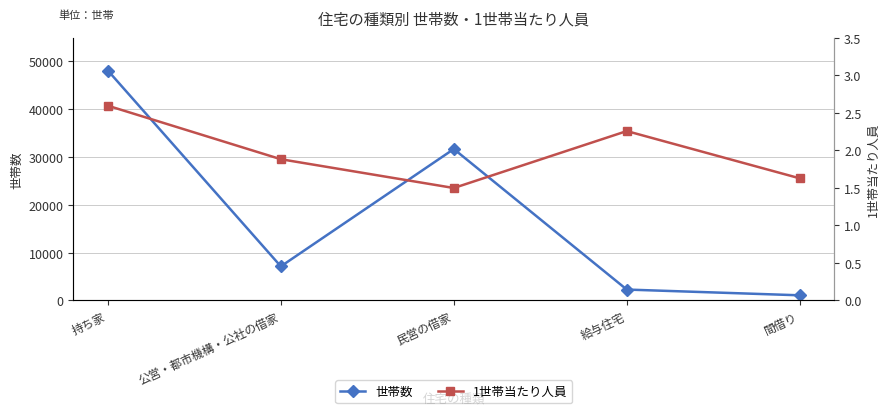

Between 給与住宅 and 持ち家, which is larger?

持ち家